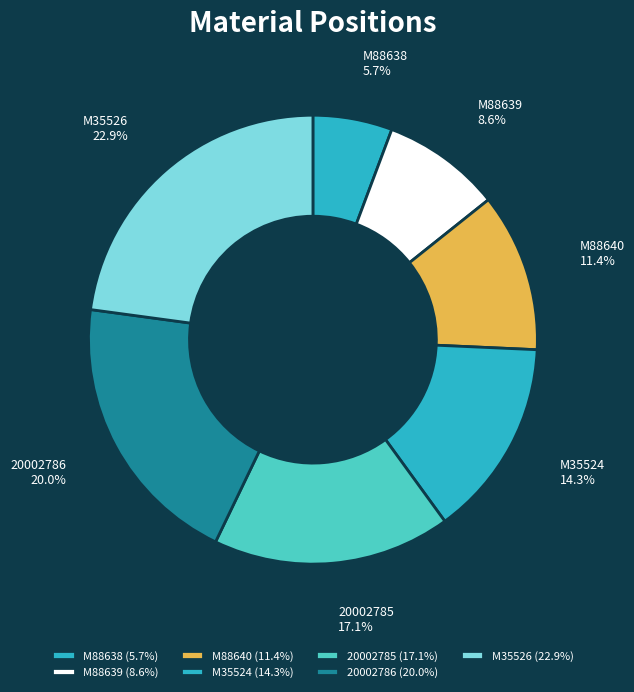

To the nearest percent, what is the combined percentage of 20002786 and M35526?

43%